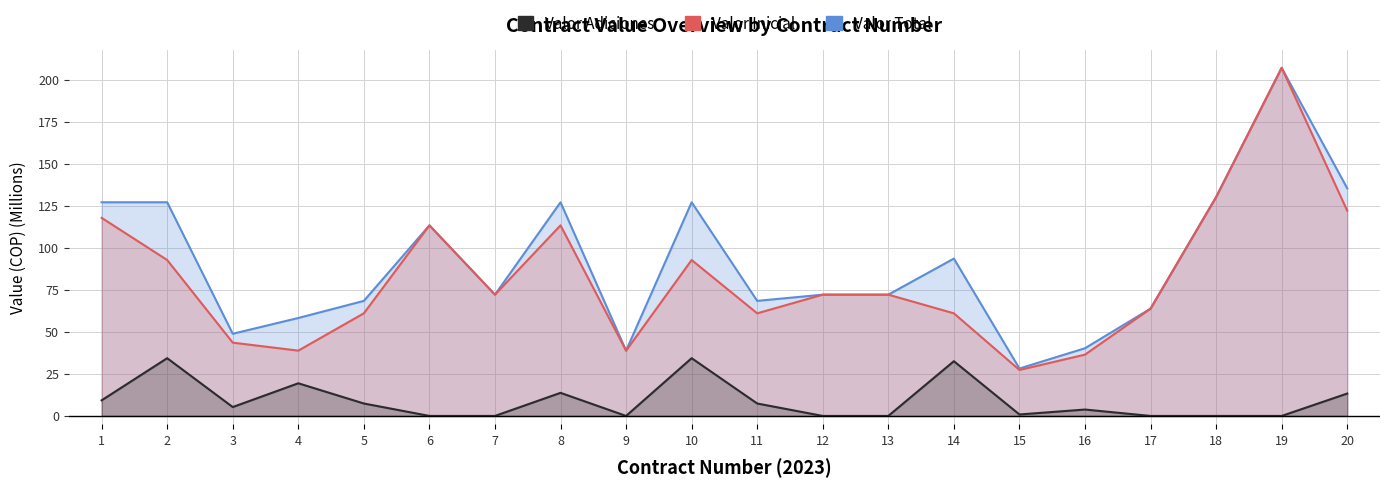

What is the difference between the maximum and minimum values in the Valor Adiciones series?

34.4